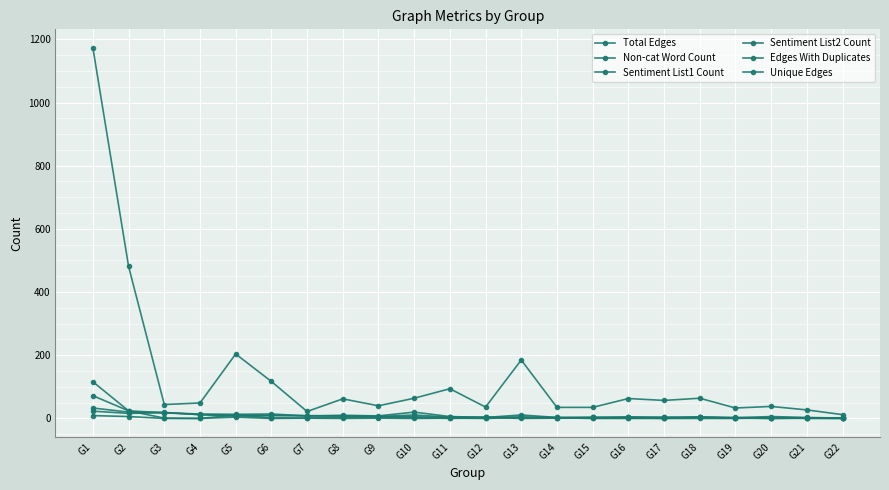

Is this an area chart (filled region under the line)?

No